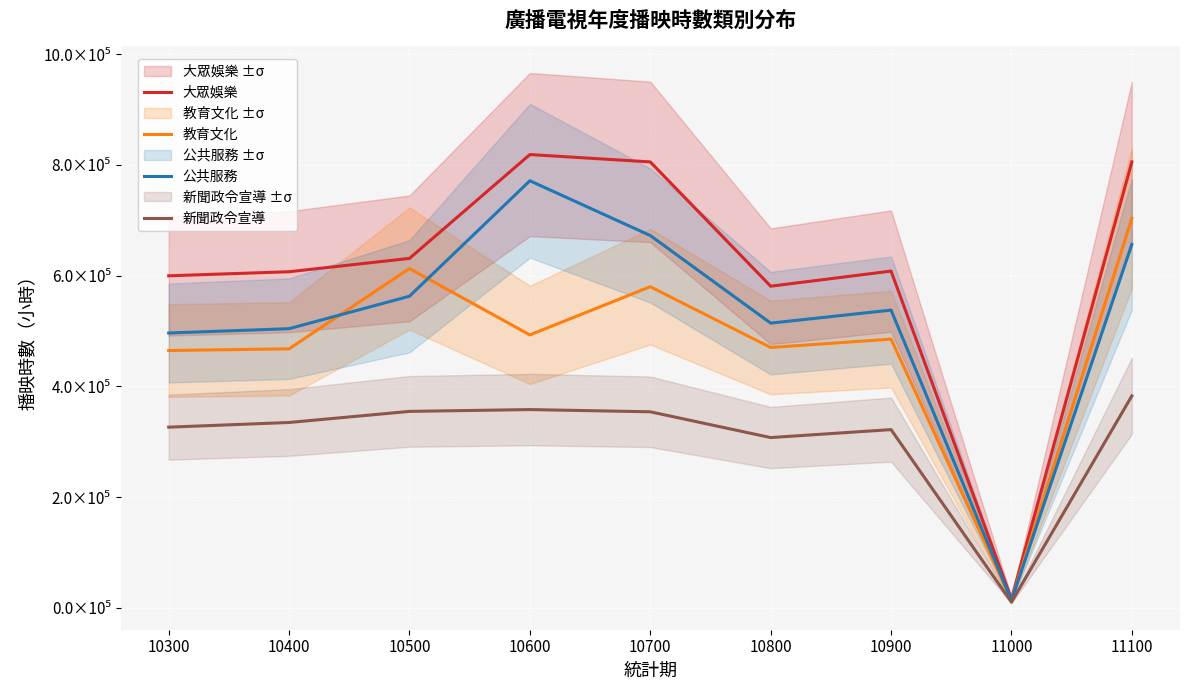

The 公共服務 series shows 537719.0 at 10900. True or false?

True